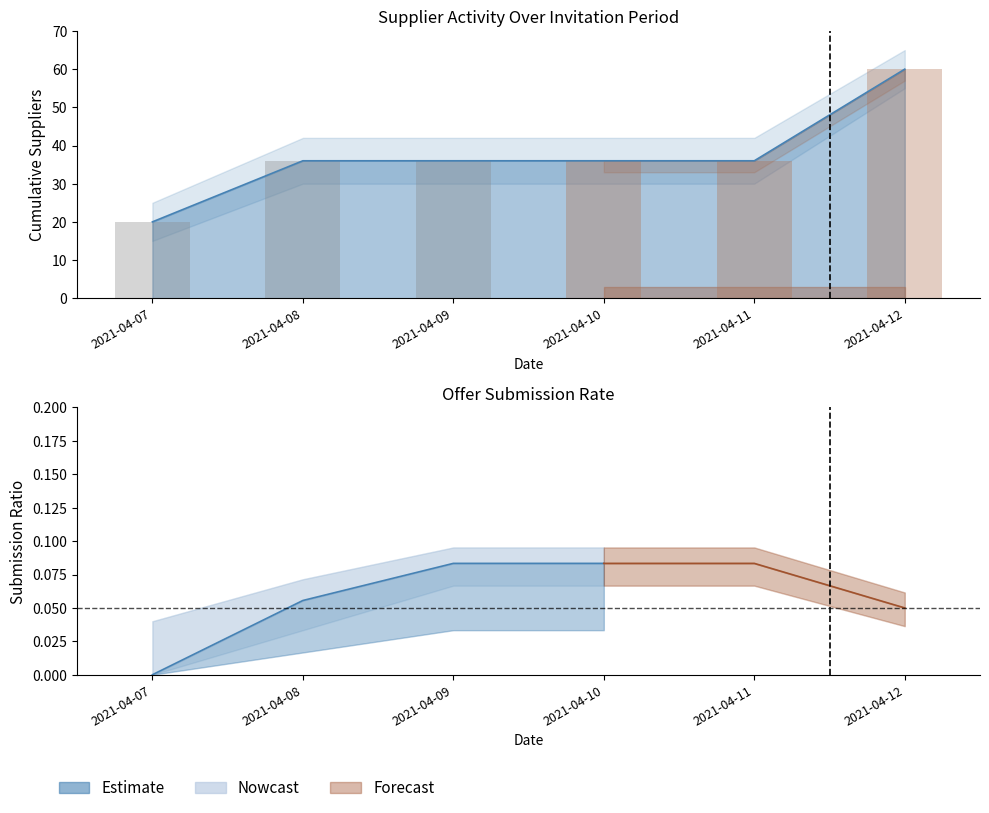

What is the total value across all series at 2021-04-09?

72